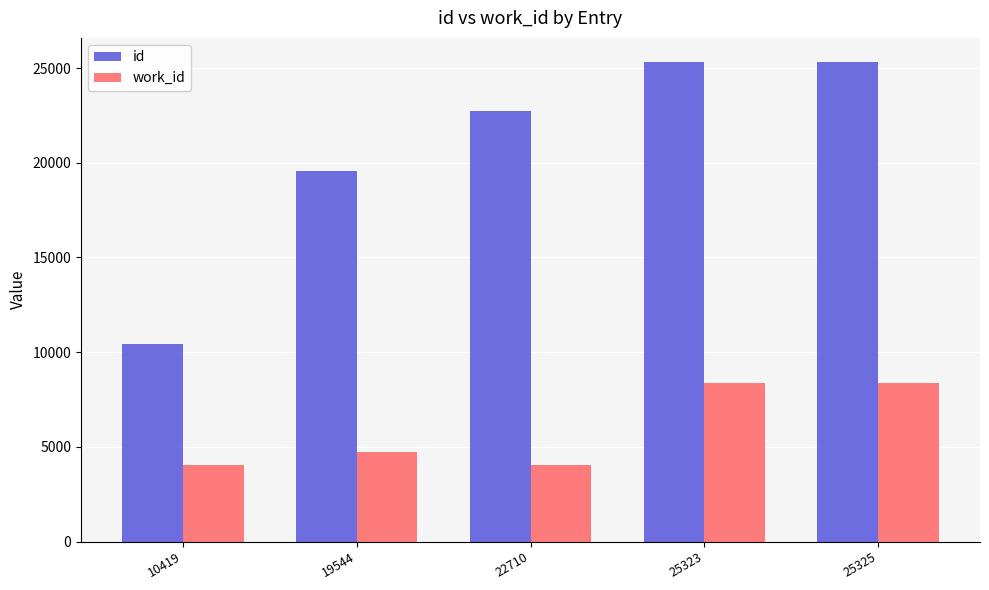

What is the minimum value shown in the chart?

4024